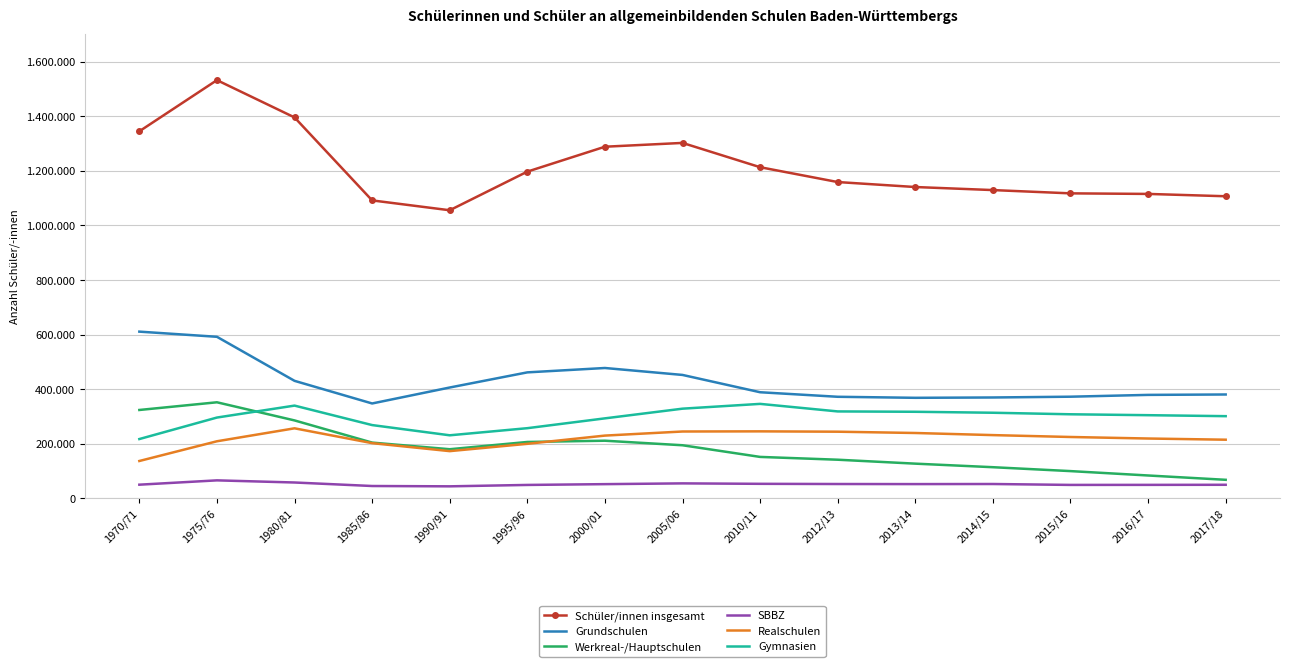

What is the difference between the Schüler/innen insgesamt values at 2015/16 and 2017/18?

10609